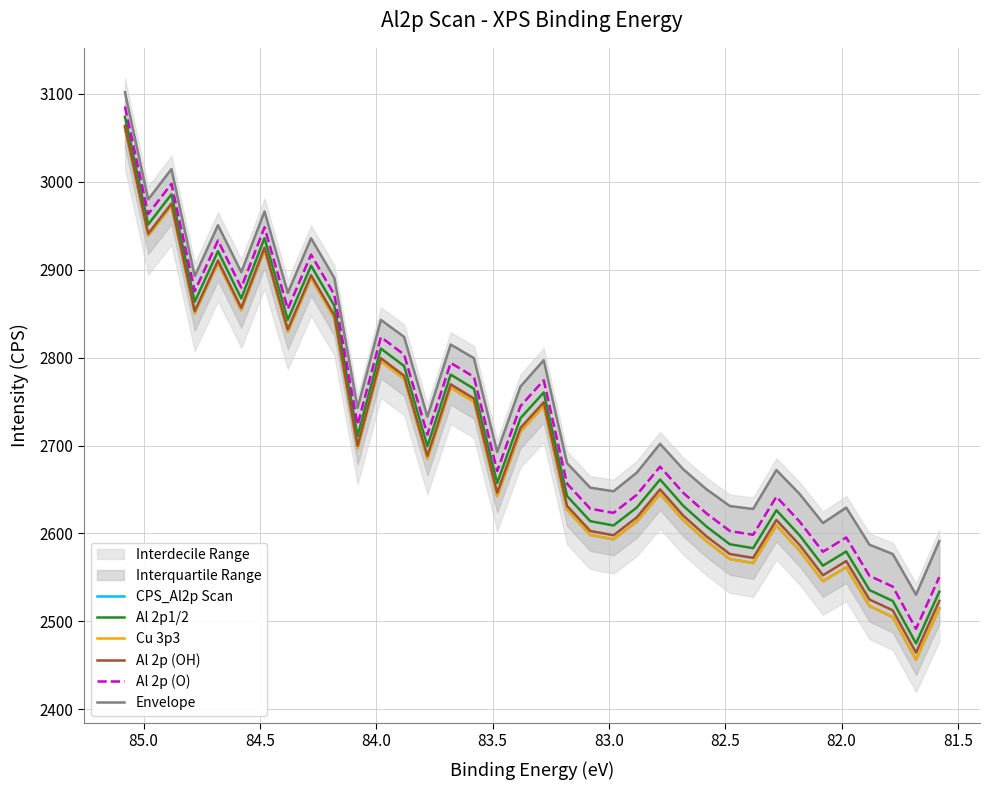

Which series has the largest total across all categories?

Envelope